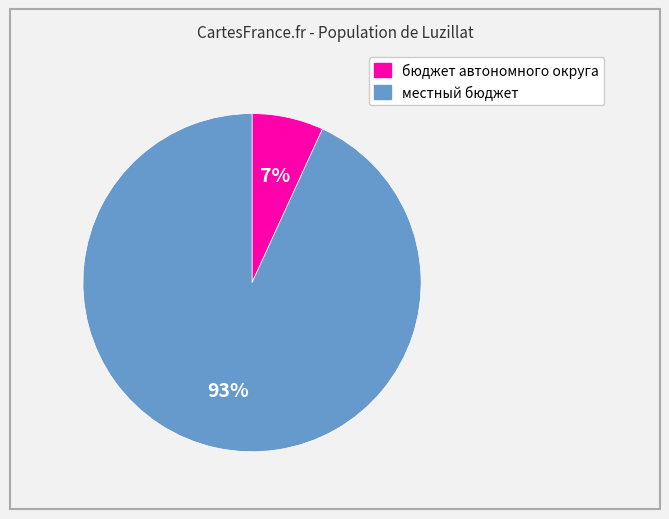

To the nearest percent, what is the difference between the largest and smallest slice percentages?

86%